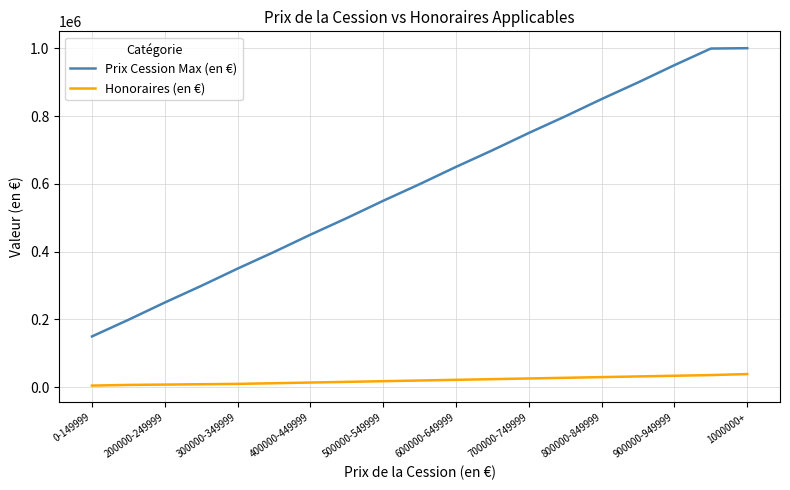

List the series in order of their overall mean, lowest first.

Honoraires (en €), Prix Cession Max (en €)